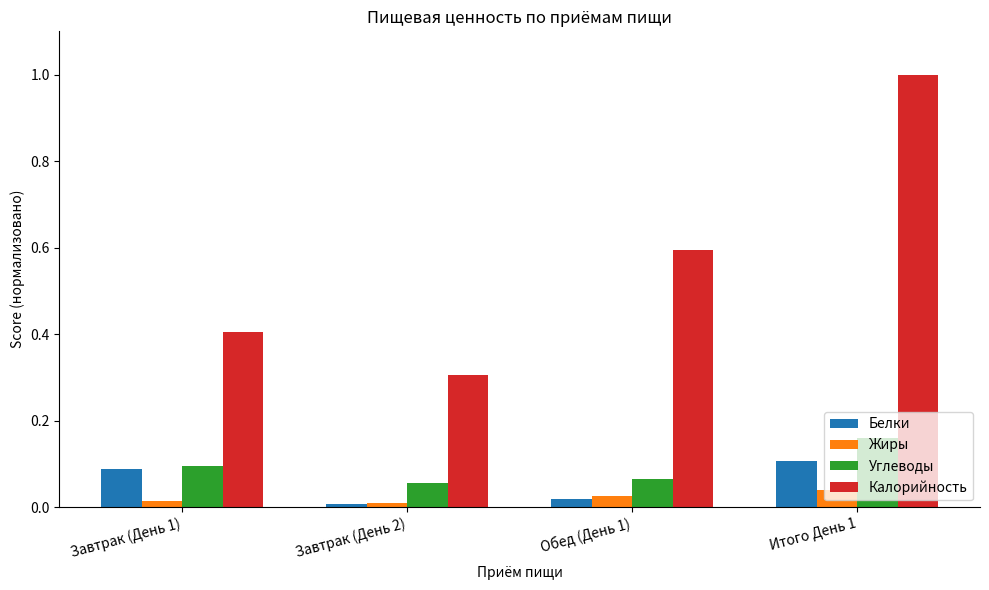

Is it true that Калорийность equals 0.5 at Завтрак (День 2)?

False